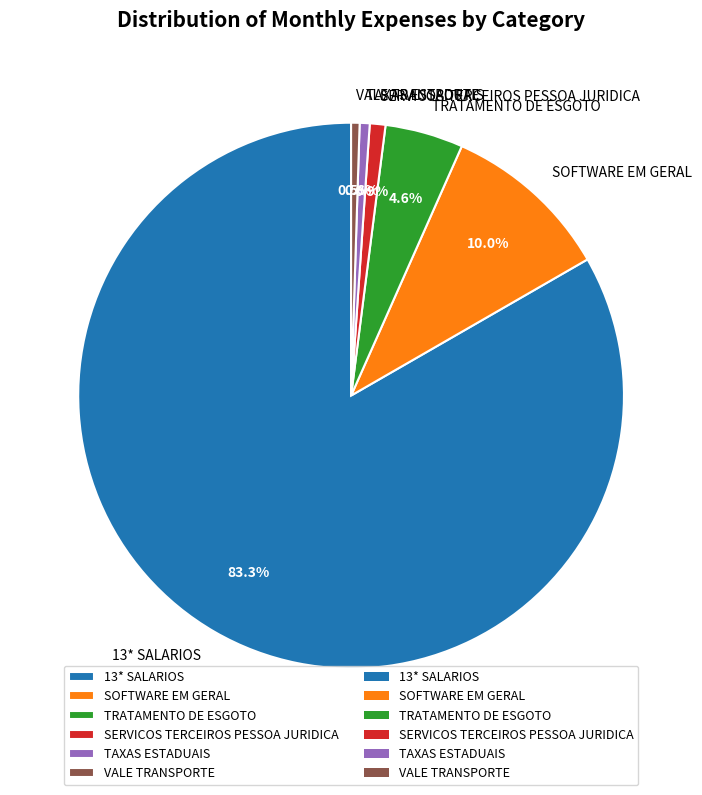

What portion of the pie excludes TRATAMENTO DE ESGOTO?

95.4%